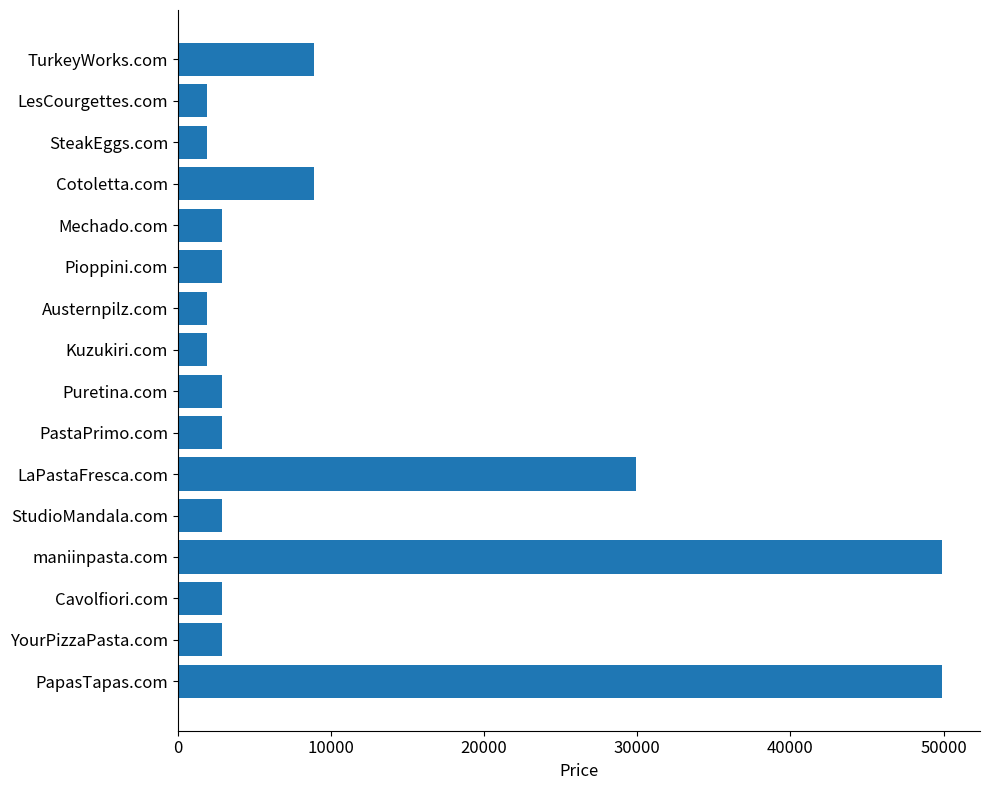

Which has a higher value, maniinpasta.com or Pioppini.com?

maniinpasta.com